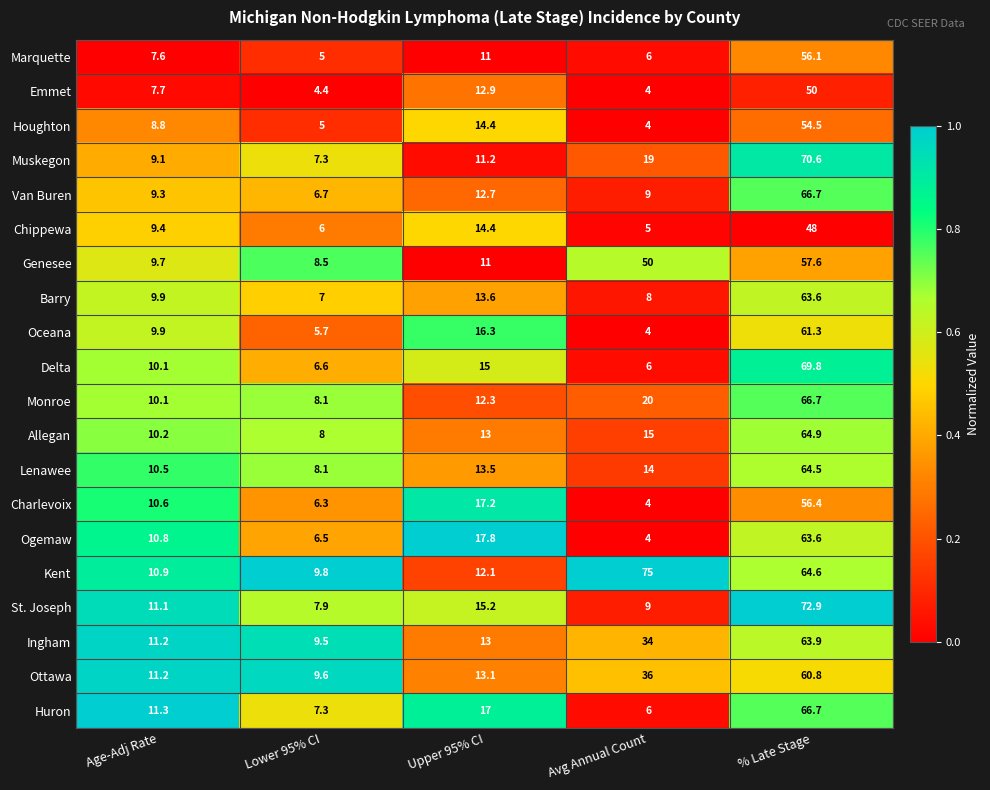

At which label does St. Joseph first exceed 11?

Age-Adj Rate